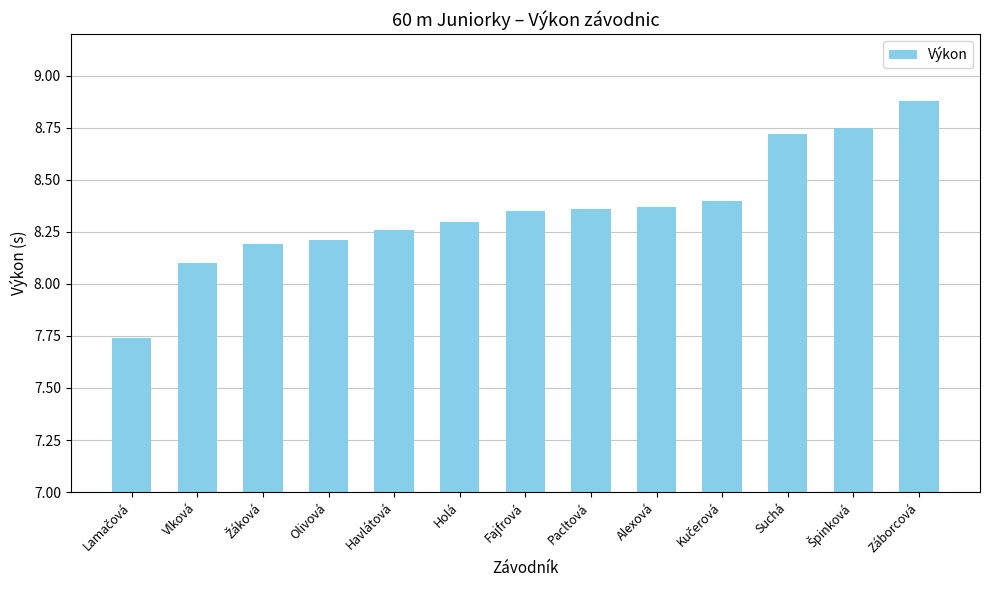

Between Vlková and Olivová, which is larger?

Olivová